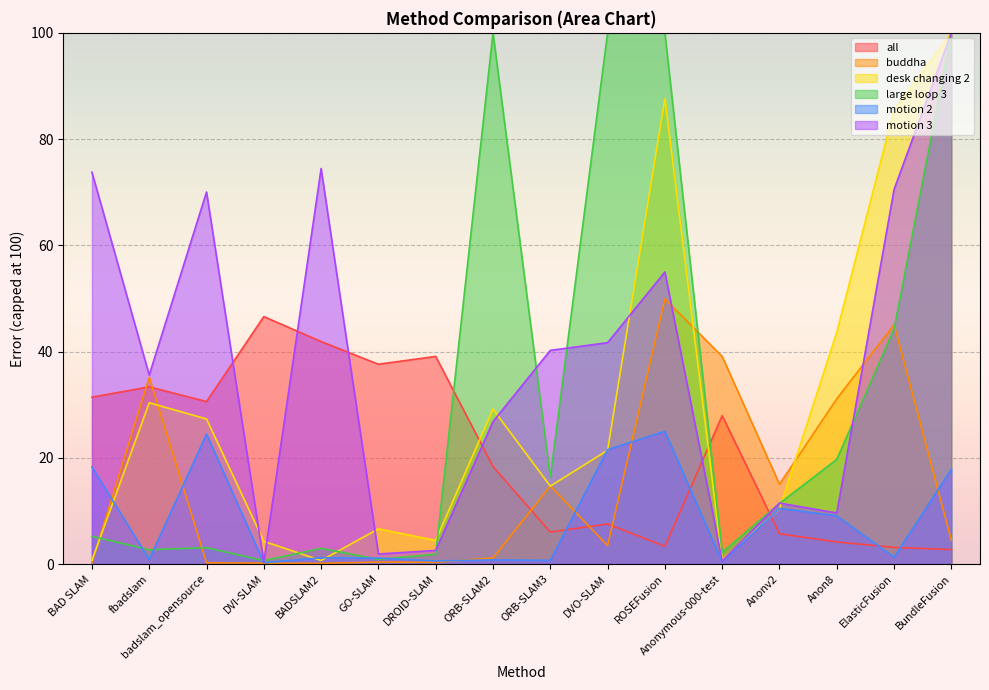

How many data points in all are less than 27?

8